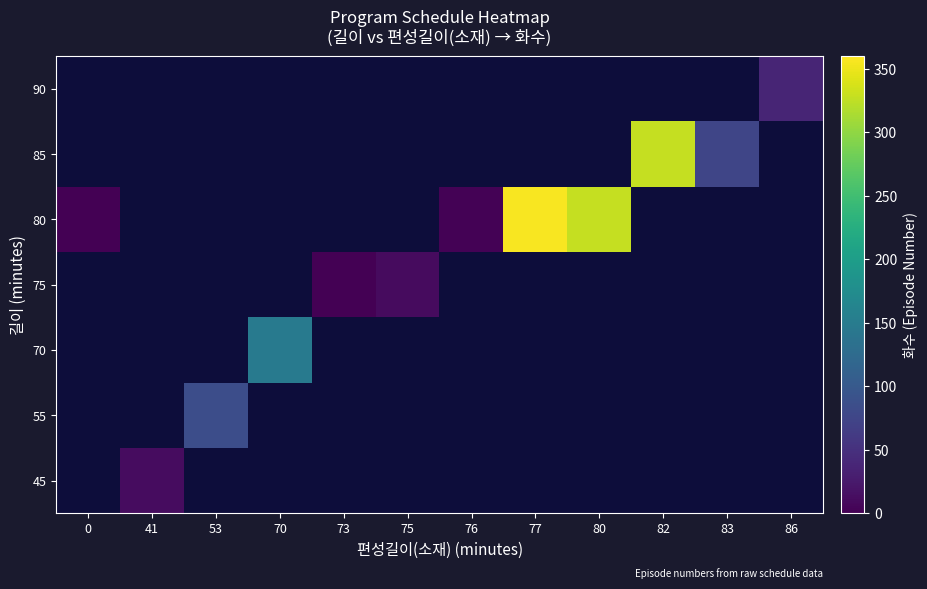

At 86, list the series in order from largest to smallest.

45, 55, 70, 75, 80, 85, 90